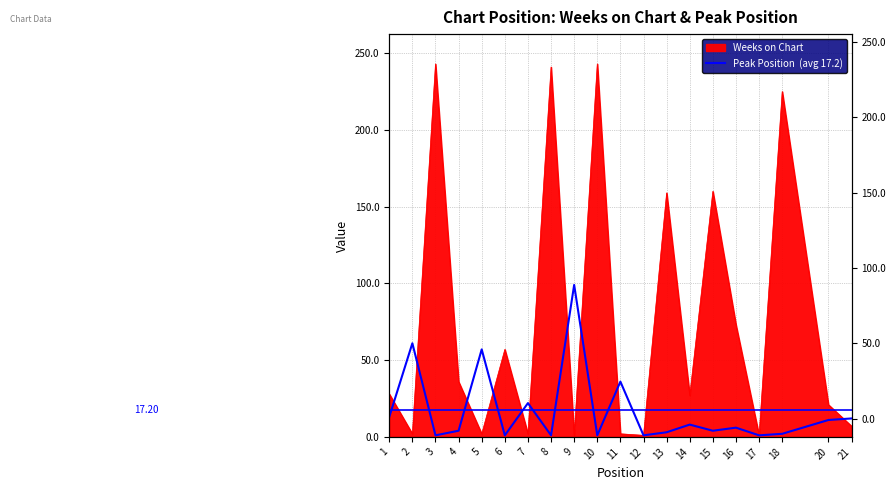

The chart shows a value of 1 at 12. True or false?

True